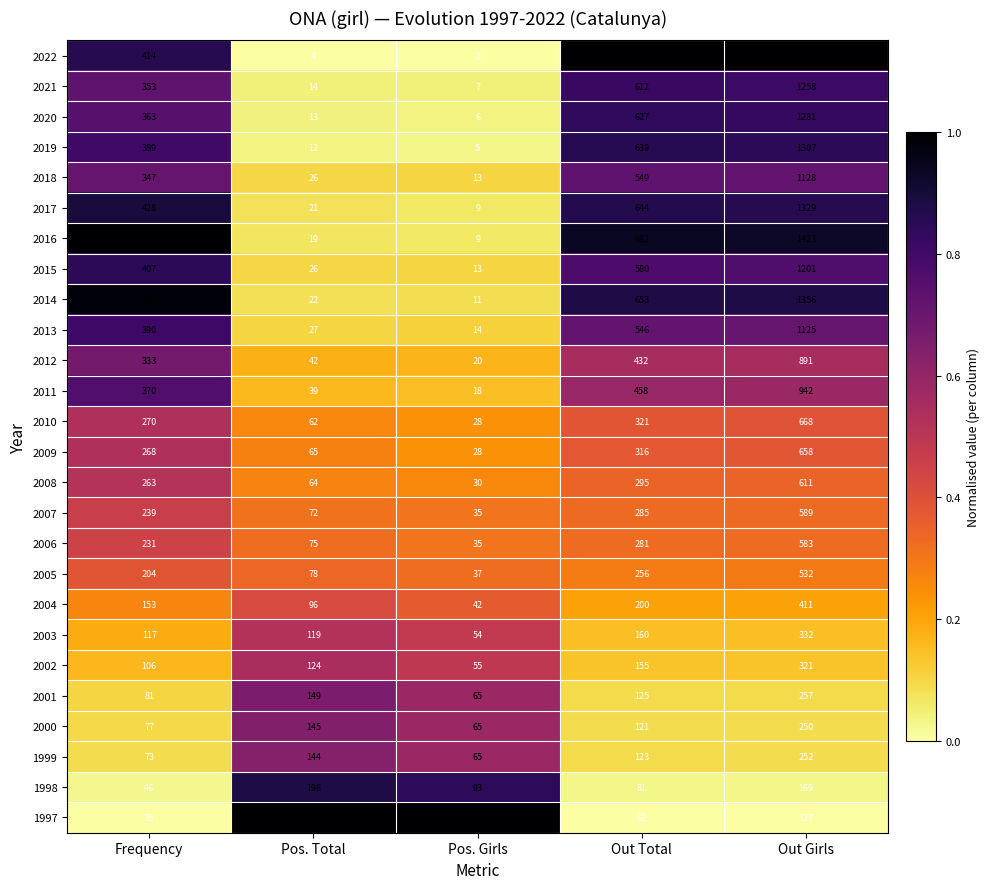

What is the difference between the maximum and minimum values in the 2020 series?

1275